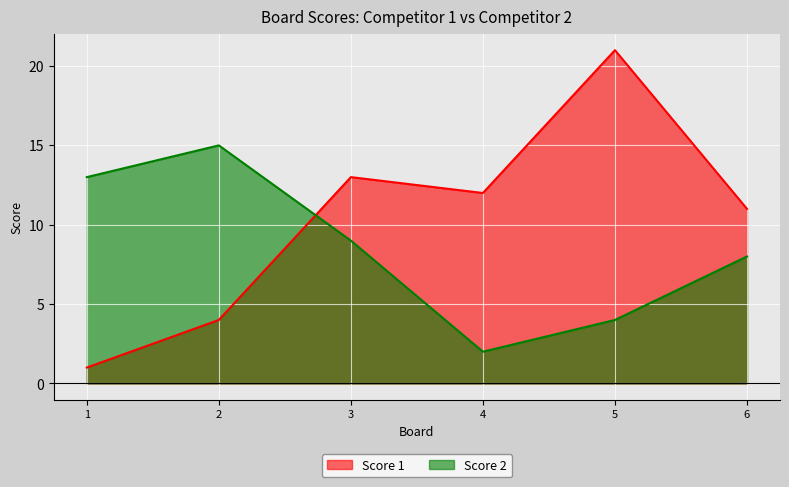

What is the difference between the Score 2 values at 4 and 2?

13